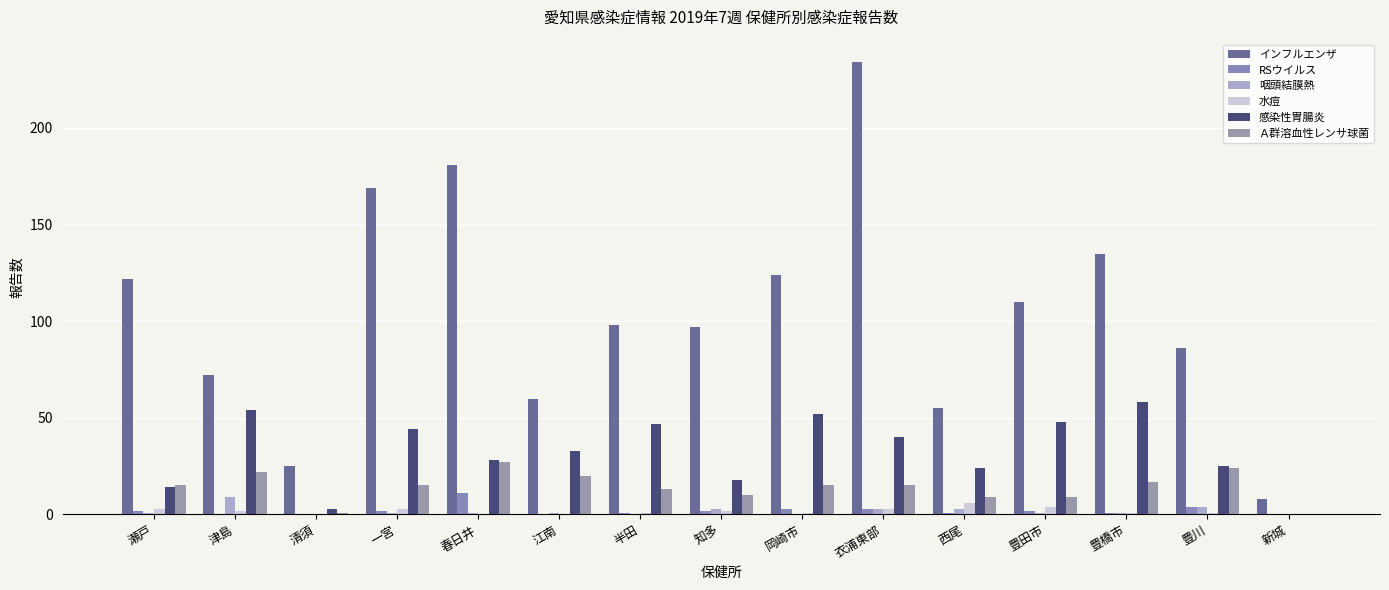

What is the difference between the 水痘 values at 清須 and 衣浦東部?

3